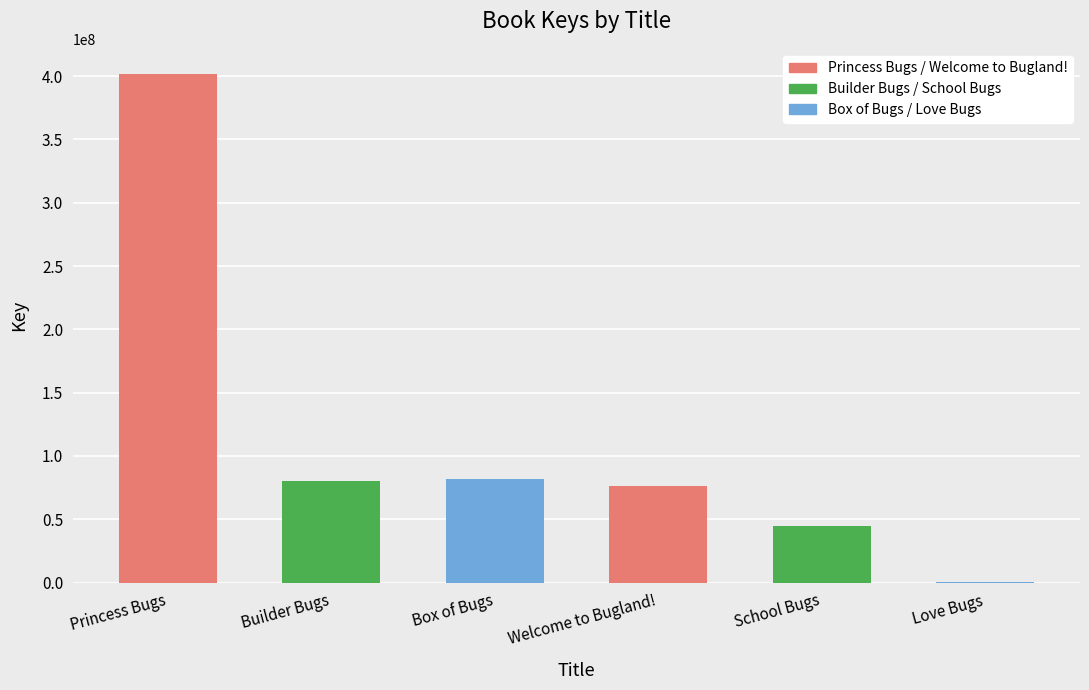

Which has a higher value, School Bugs or Princess Bugs?

Princess Bugs